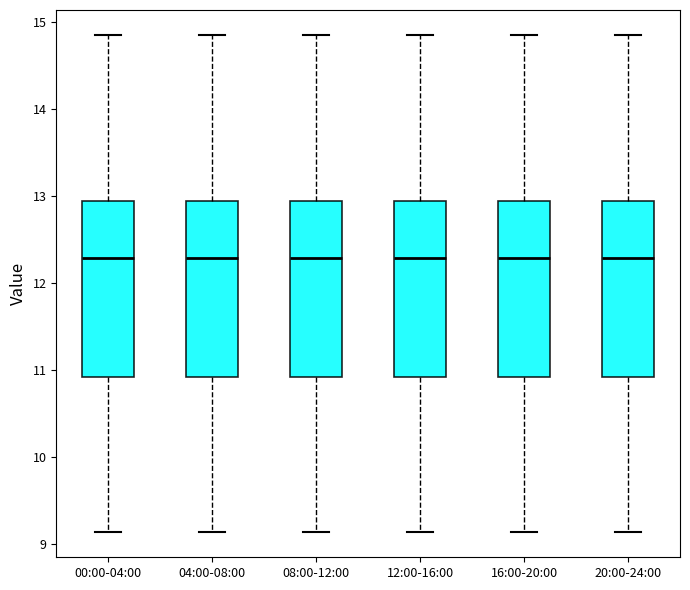

Reading left to right, transcribe this box plot: for each box, give where its median line is, the range the box spans, and where its two whiskers end, as read against the y-axis. The values are not printed on the chart, so give them approximately, as read against the axis.

00:00-04:00: median 12.3, box 10.9 to 12.9, whiskers 9.1 to 14.9
04:00-08:00: median 12.3, box 10.9 to 12.9, whiskers 9.1 to 14.9
08:00-12:00: median 12.3, box 10.9 to 12.9, whiskers 9.1 to 14.9
12:00-16:00: median 12.3, box 10.9 to 12.9, whiskers 9.1 to 14.9
16:00-20:00: median 12.3, box 10.9 to 12.9, whiskers 9.1 to 14.9
20:00-24:00: median 12.3, box 10.9 to 12.9, whiskers 9.1 to 14.9